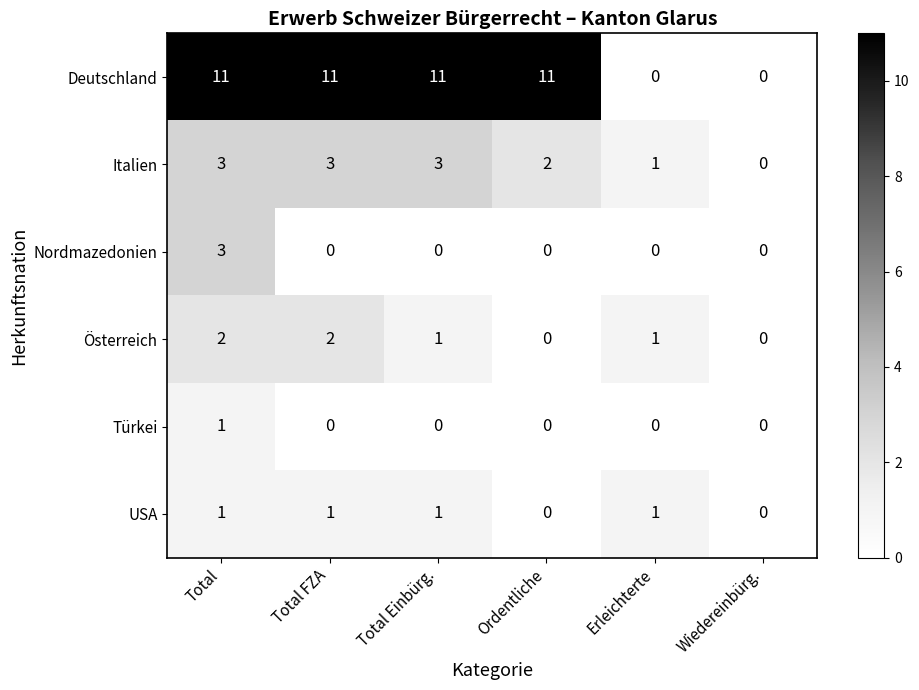

Is it true that Italien equals 3 at Ordentliche?

False